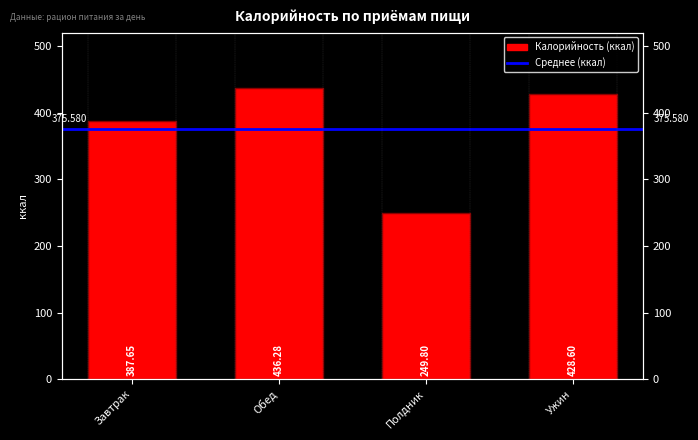

How many bars are there in total?

4